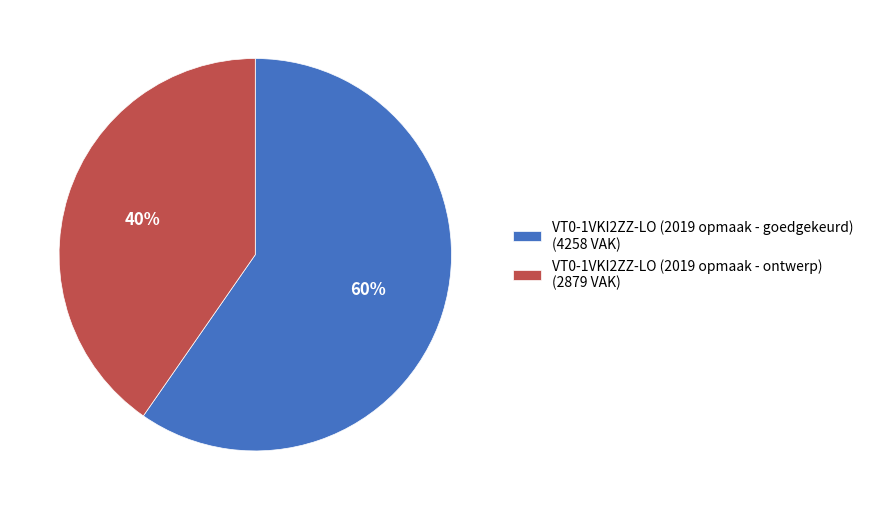

To the nearest percent, what is the average slice percentage?

50%